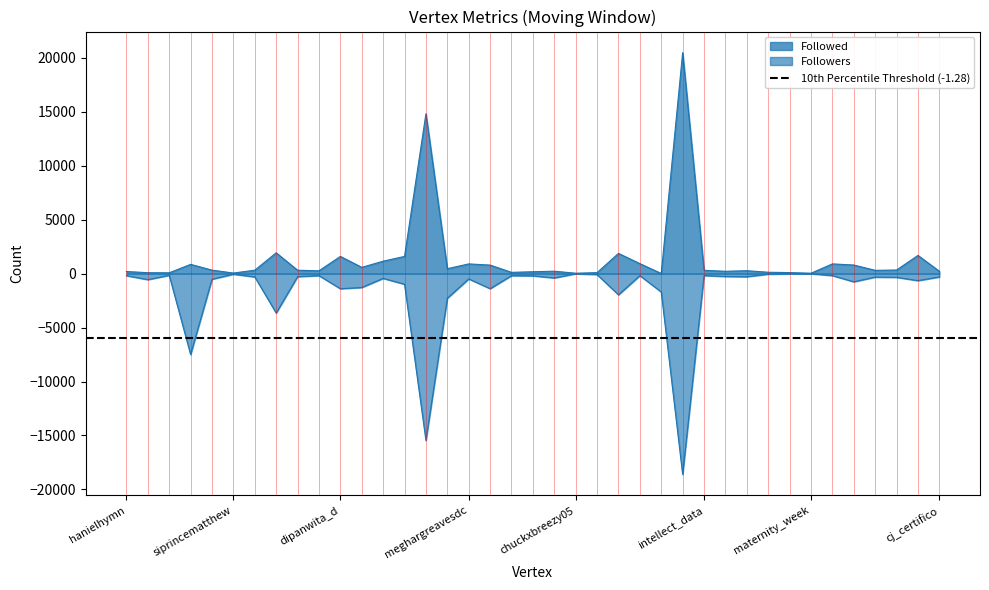

Which series has the largest range (max minus min)?

Followed